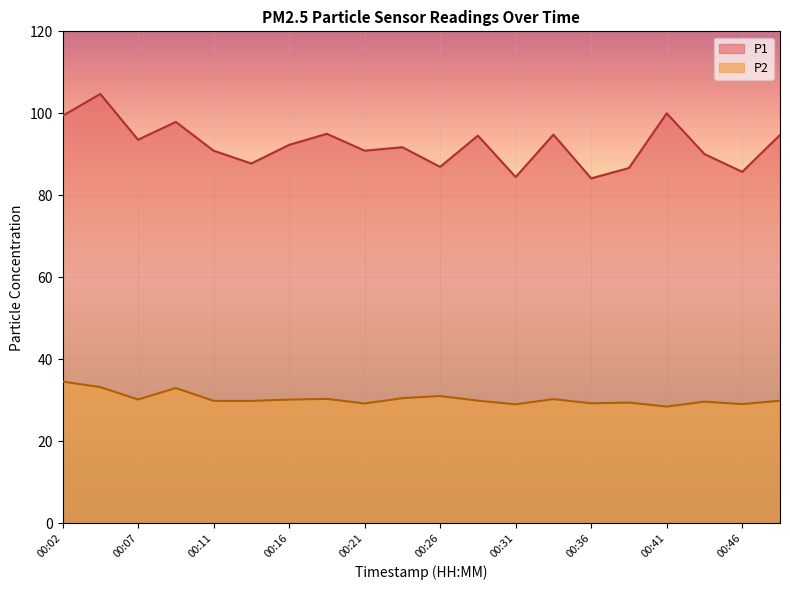

Rank the series by their maximum value, from lowest to highest.

P2, P1